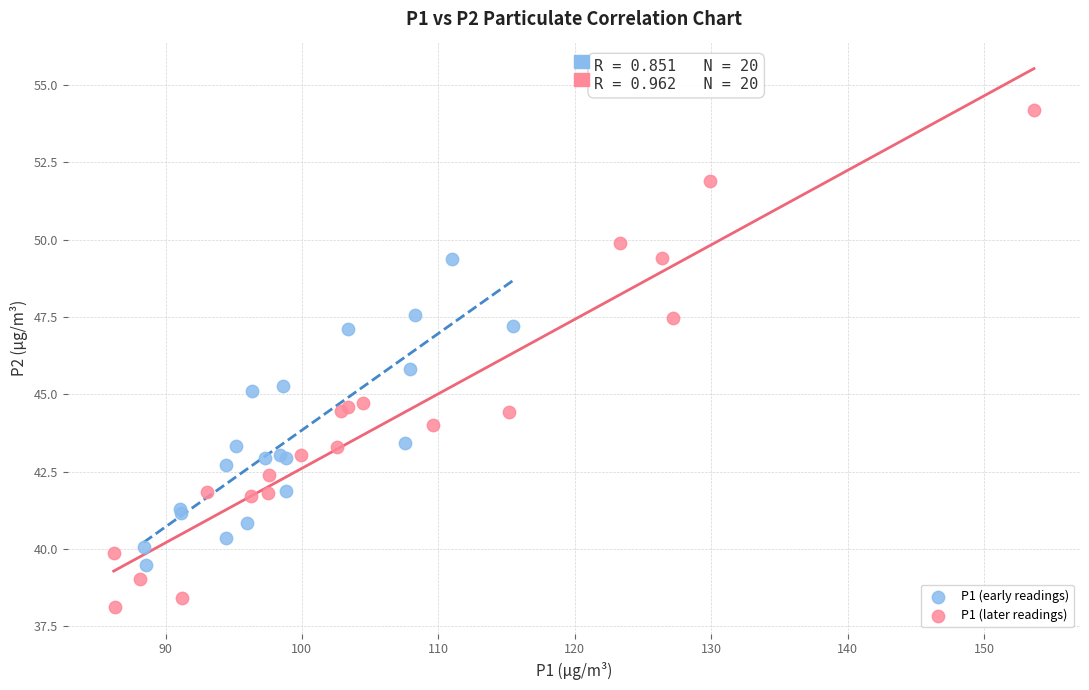

Which series has the widest spread of Y values?

P1 (later readings)